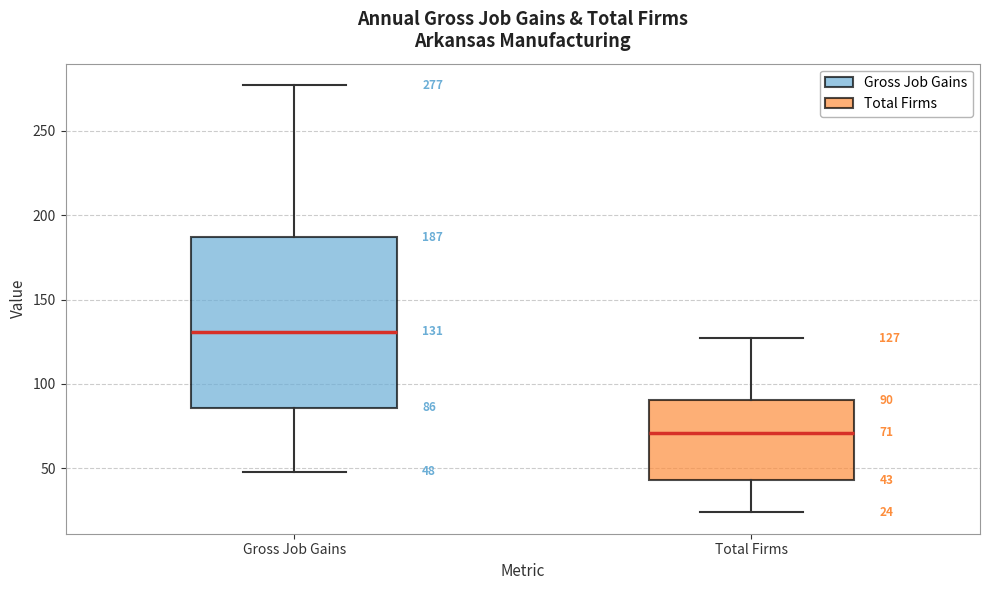

Comparing the boxes themselves (not the whiskers), which one is the tallest?

Gross Job Gains